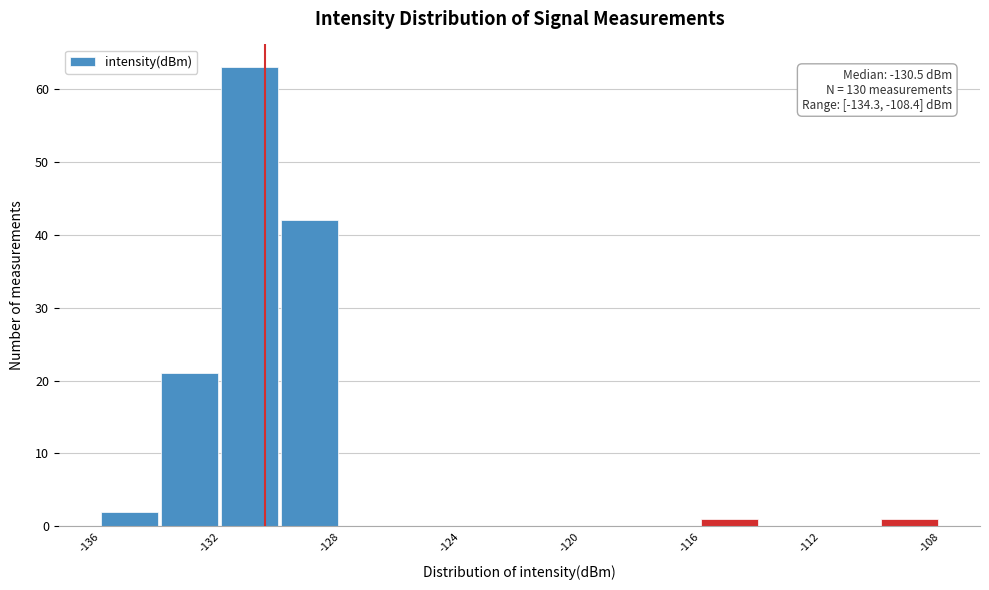

Which range on the x-axis has the tallest bar?

-132 to -130